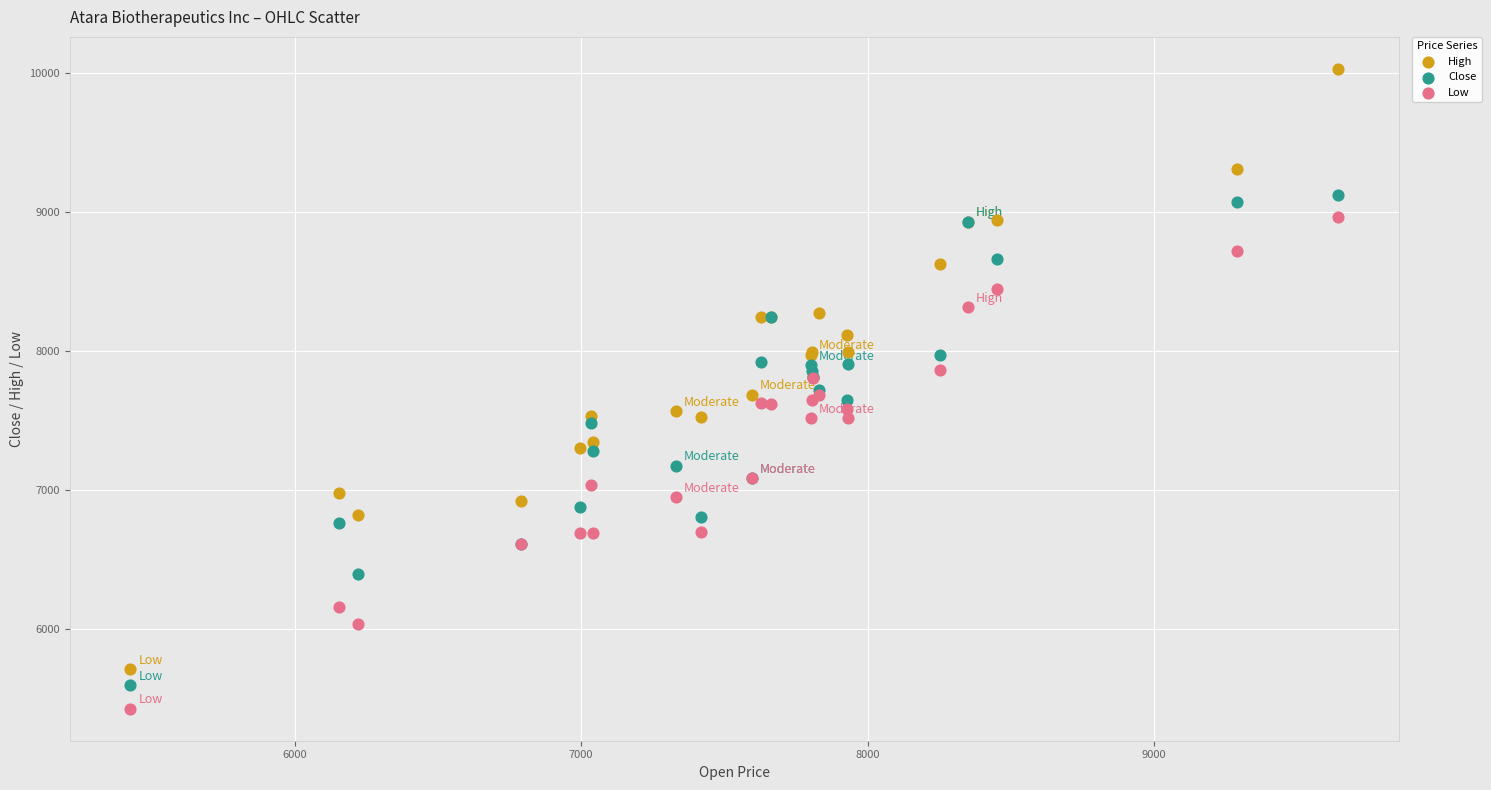

What are all the series names shown in the legend?

High, Close, Low